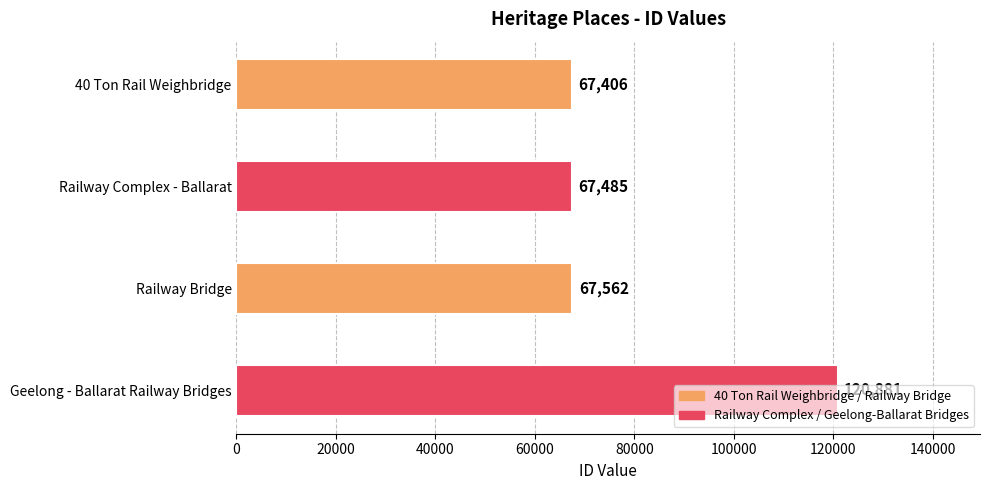

Reading right to left, list all the values displayed in this chart.

120881	67562	67485	67406